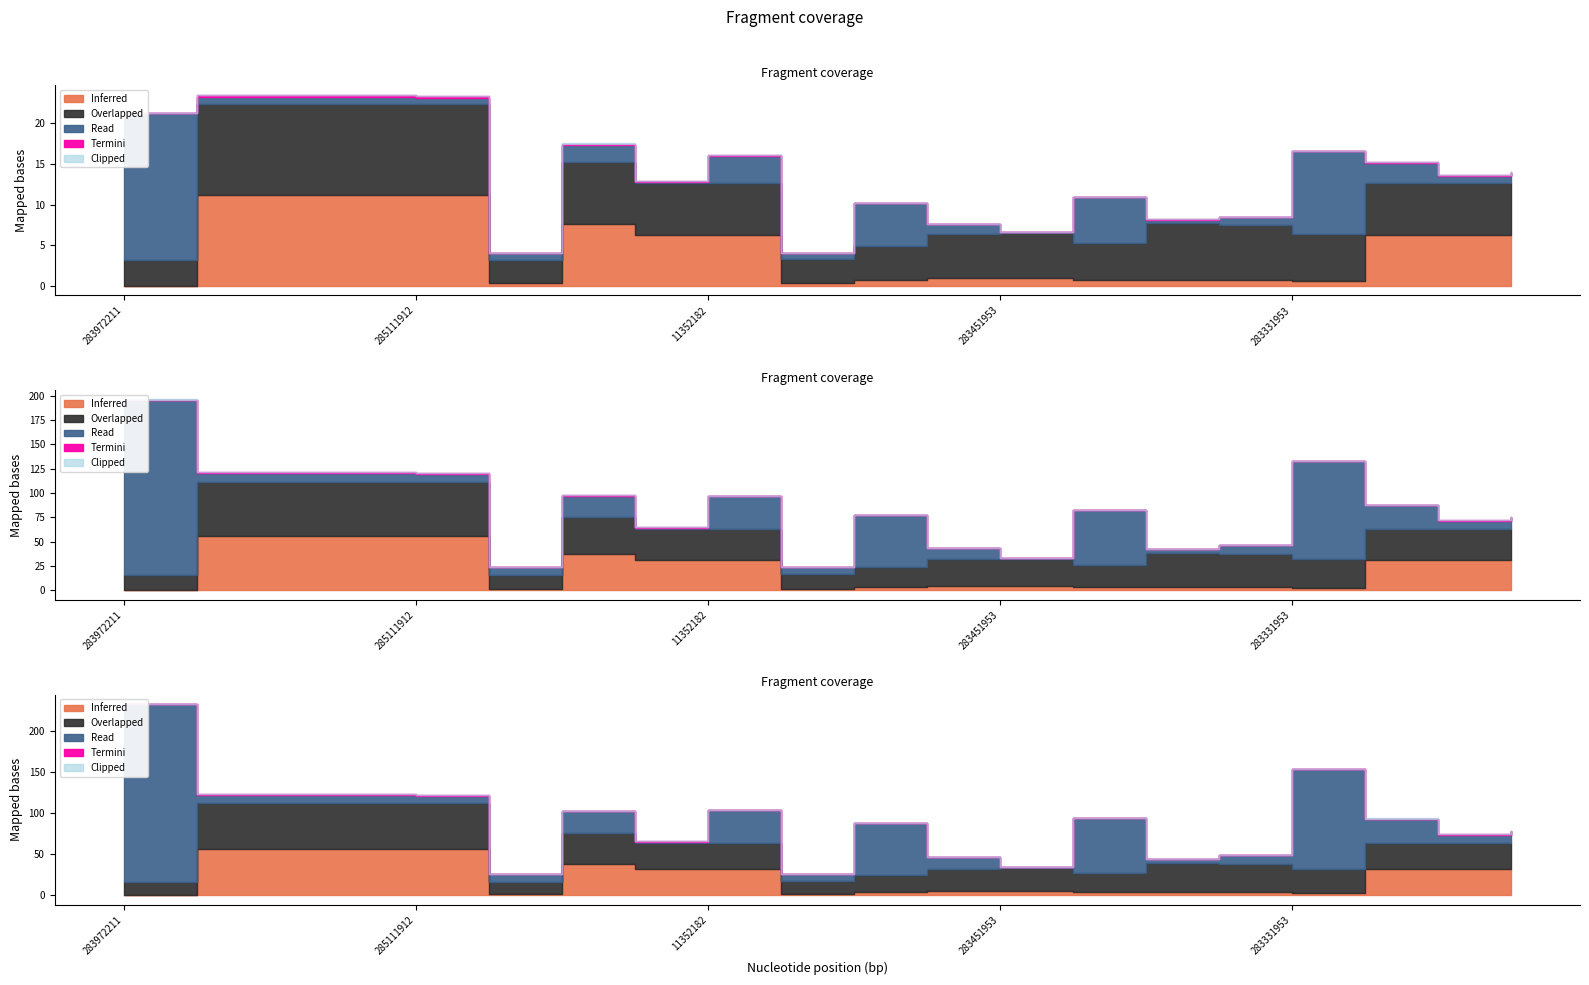

At which category does Overlapped reach its first local peak?

284392211